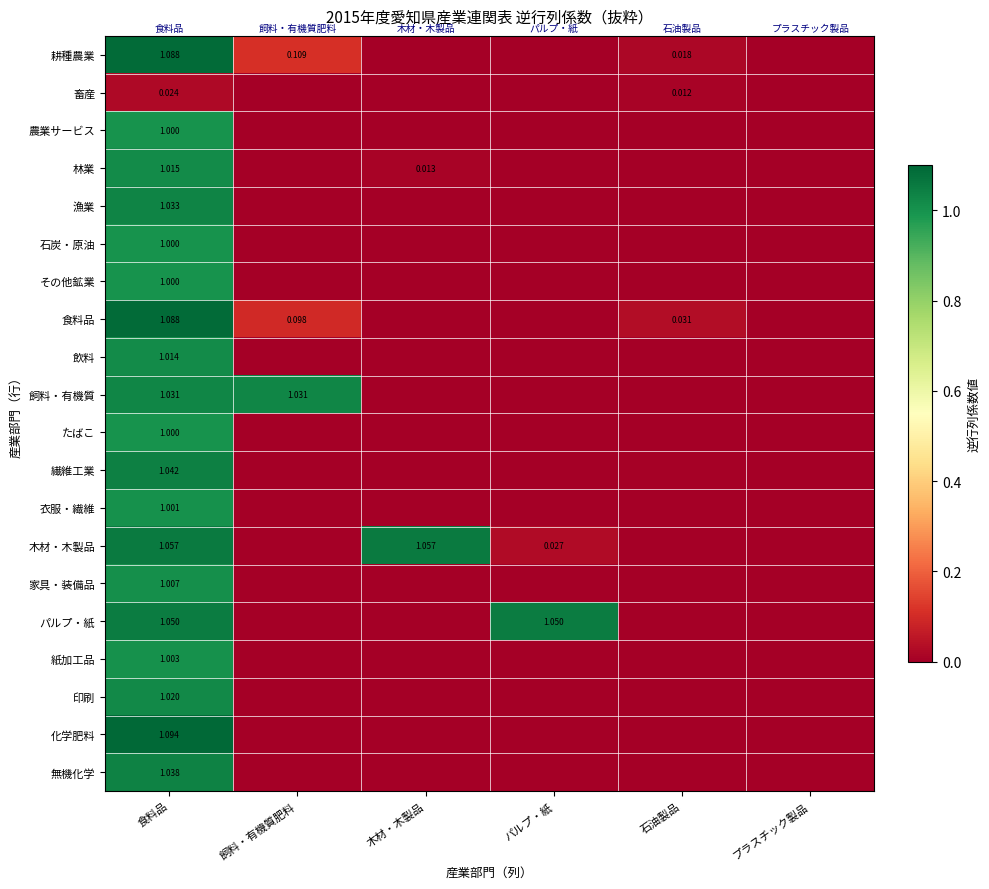

The value of 林業 at 石油製品 is 0.0. True or false?

True